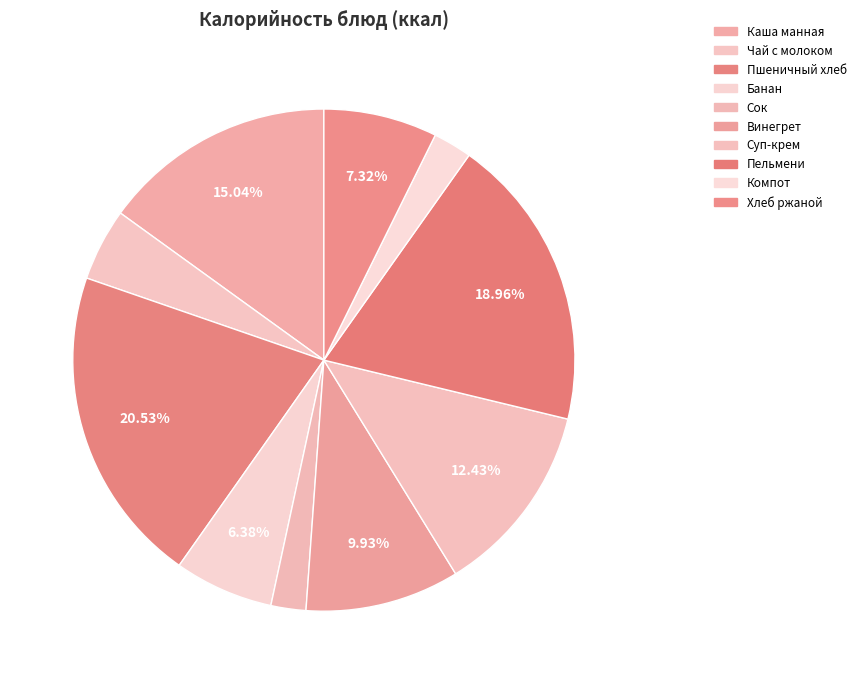

Which category has the biggest portion of the pie?

Пшеничный